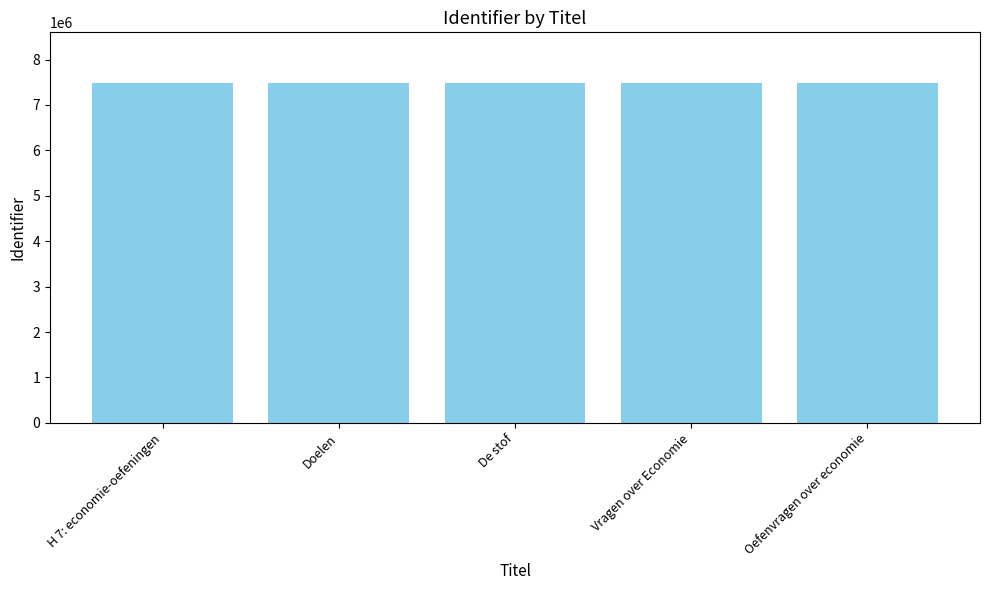

Is it true that the value at Oefenvragen over economie is 7477244?

True